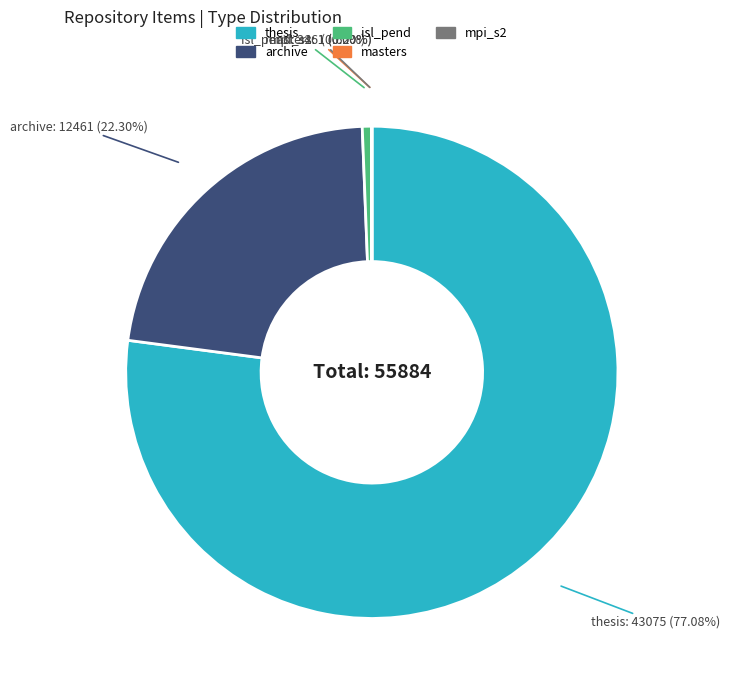

Is it true that isl_pend is 1% of the pie?

True